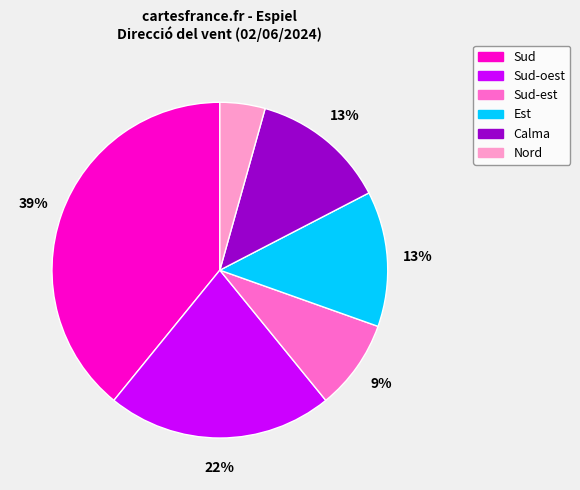

What percentage is the Sud slice, to the nearest percent?

39%